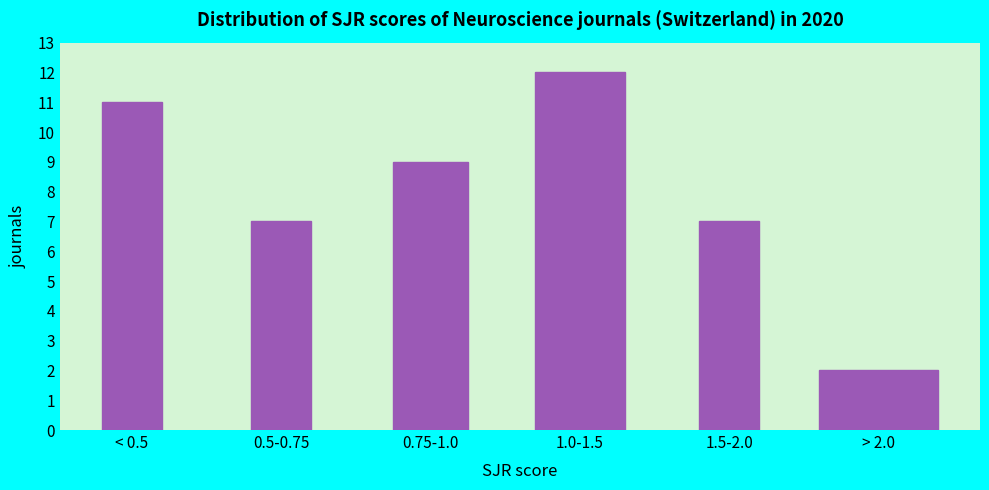

Reading left to right, what are all the values shown in this chart?

11	7	9	12	7	2